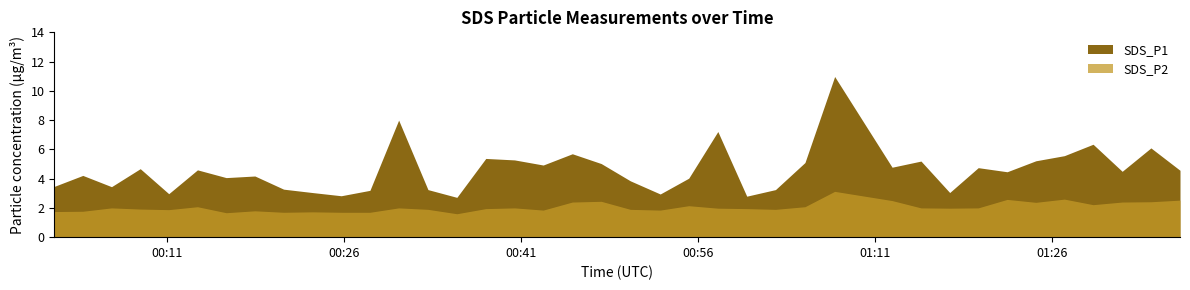

List the labels in order of SDS_P2 value, largest first.

27, 34, 32, 38, 28, 19, 37, 18, 36, 33, 35, 22, 5, 26, 2, 12, 16, 29, 31, 23, 30, 15, 24, 3, 13, 20, 25, 4, 17, 21, 7, 1, 0, 9, 8, 10, 11, 6, 14